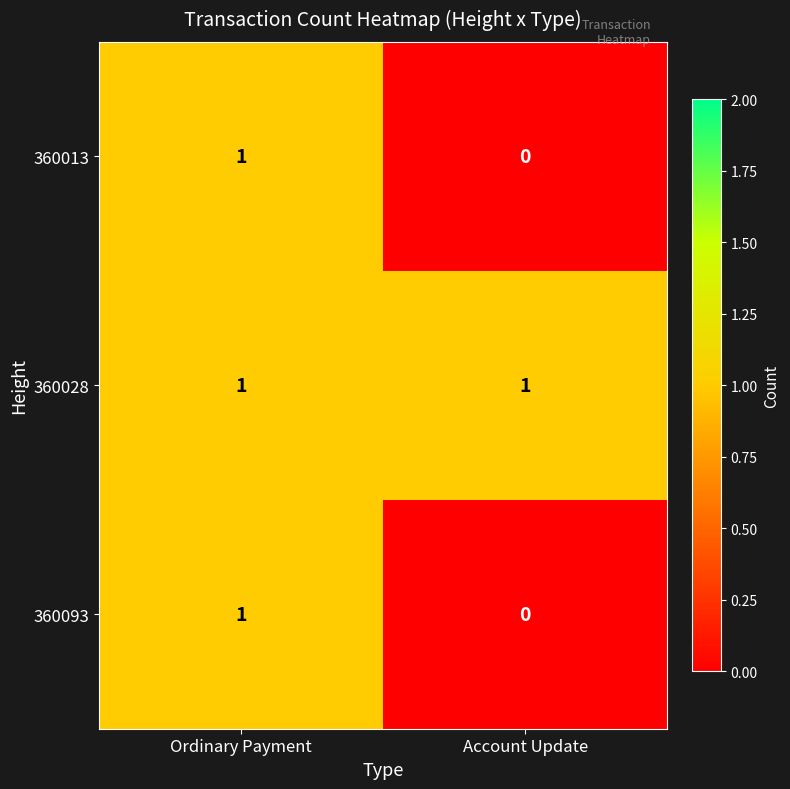

Where is 360013 nearest to the value 0?

Account Update